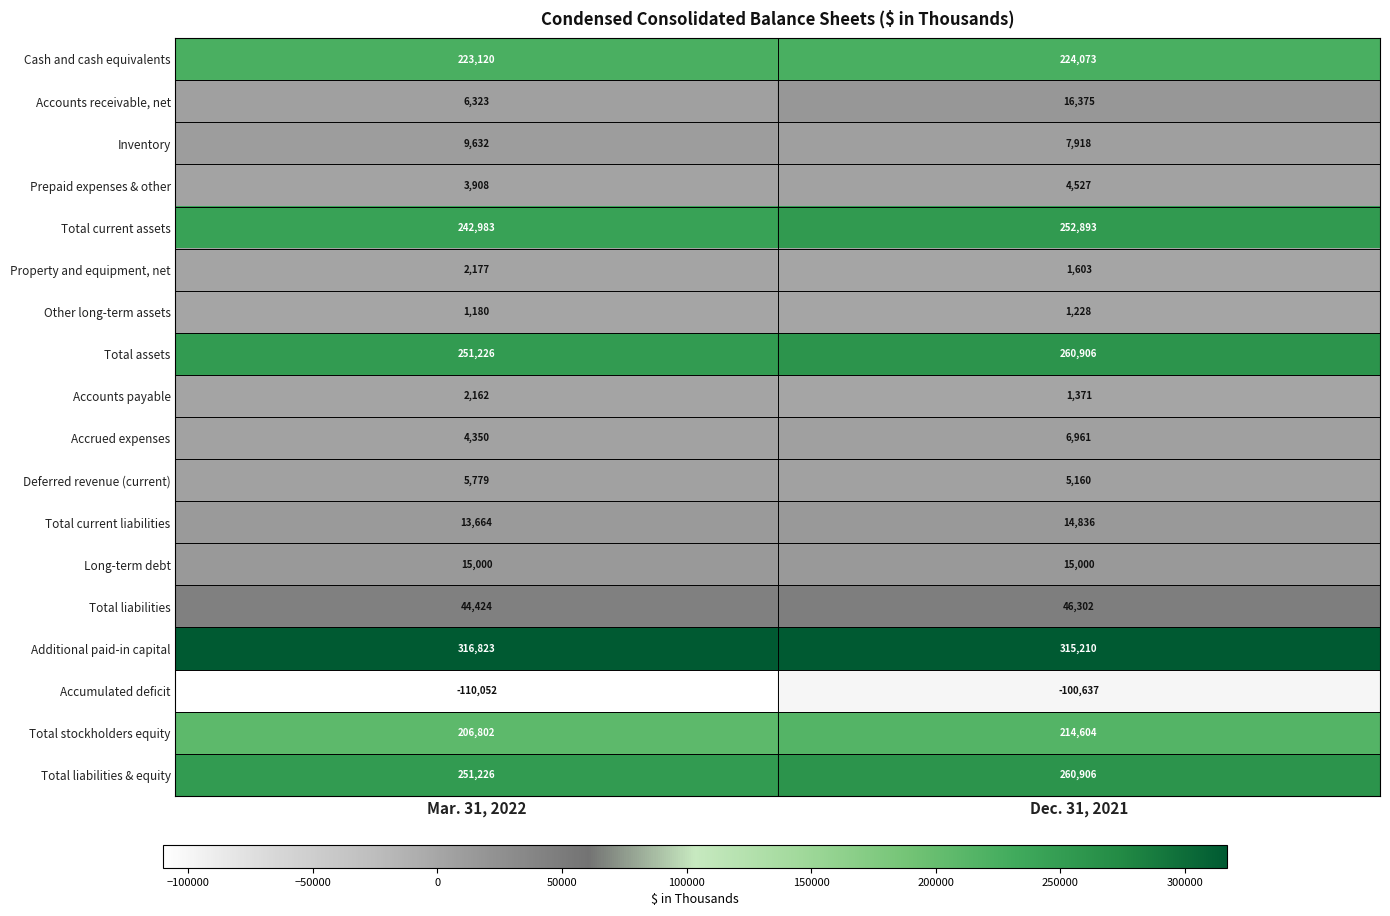

What is the total value across all series at Dec. 31, 2021?

1549236